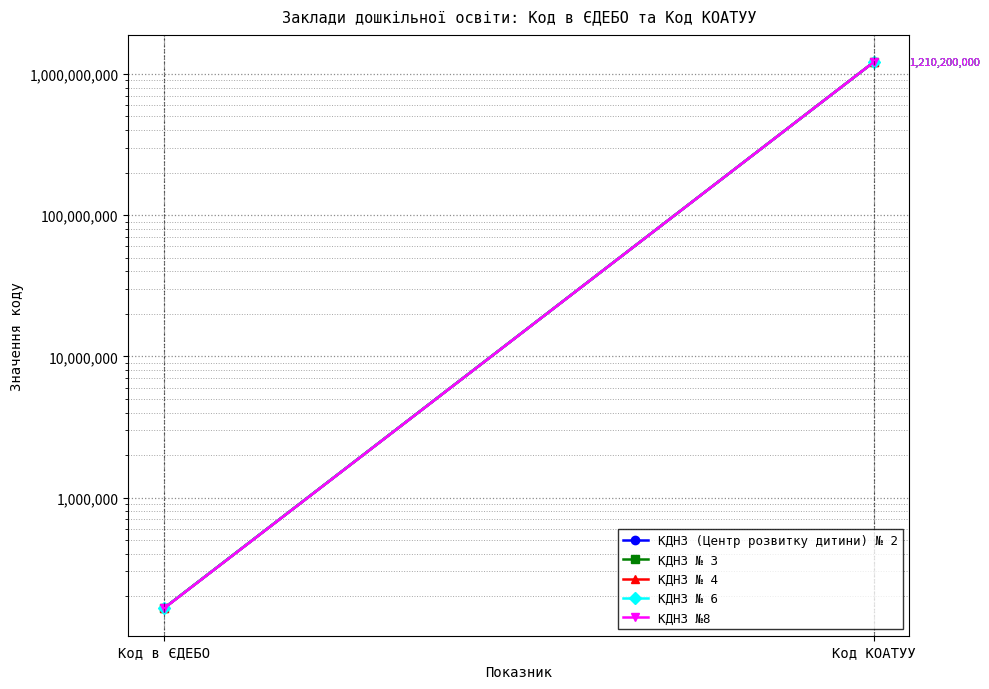

Which series has the largest total across all categories?

КДНЗ № 6